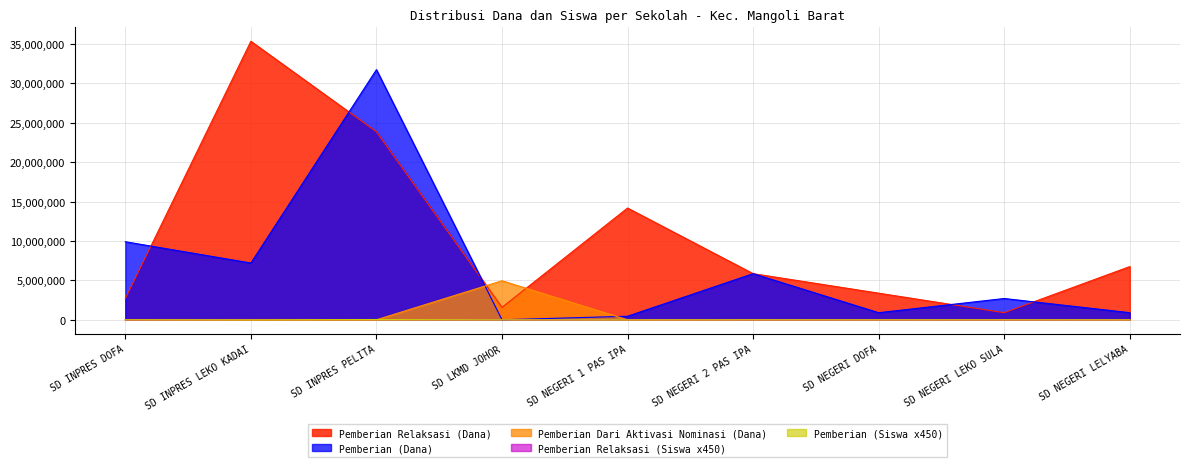

Where is the first local minimum for Pemberian (Dana)?

SD INPRES LEKO KADAI